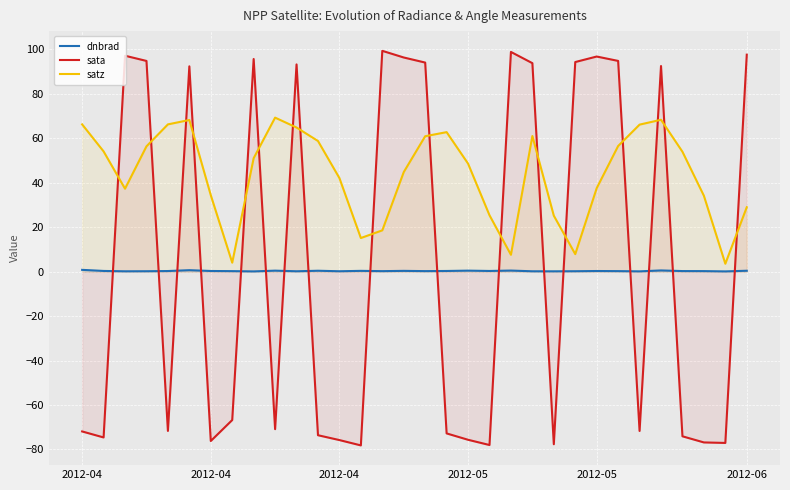

Is the value of satz at 25 greater than the value of dnbrad at 2012-04?

Yes